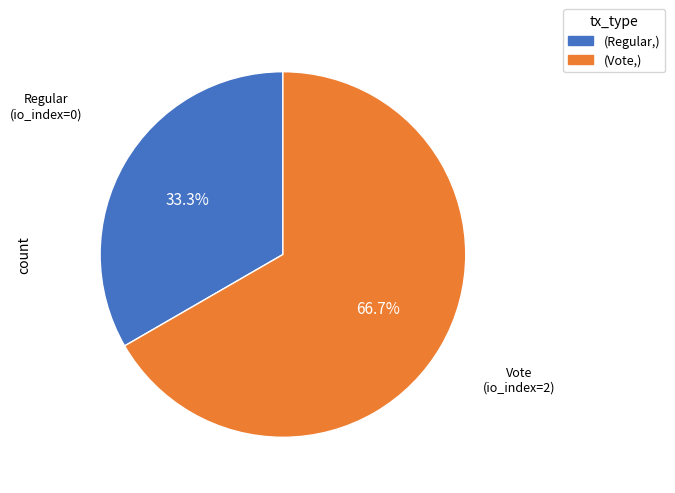

Does any single category account for the majority?

Yes